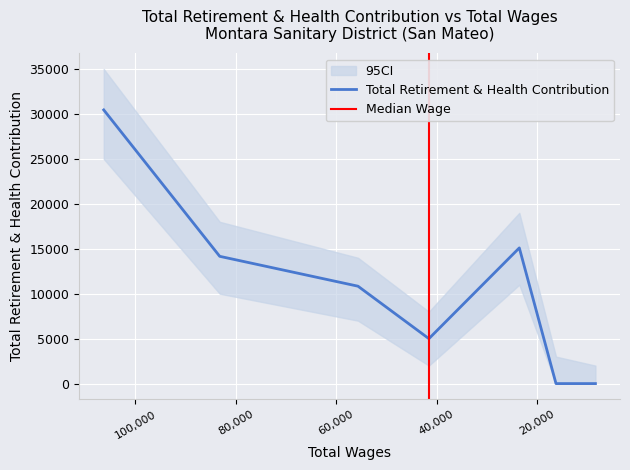

What is the change in value from 55644.0 to 41516.0?

-5837